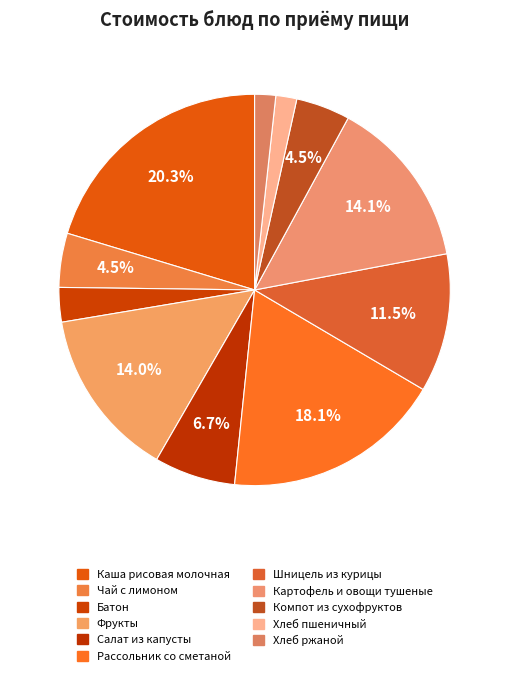

Is the sum of Картофель и овощи тушеные and Хлеб пшеничный greater than half?

No